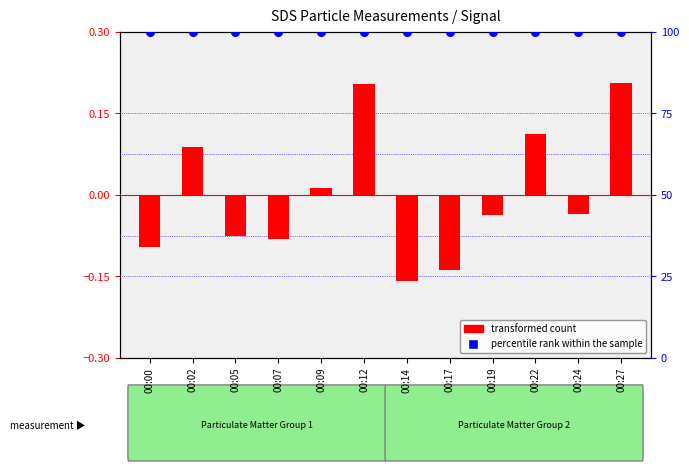

What are all the series names shown in the legend?

transformed count, percentile rank within the sample